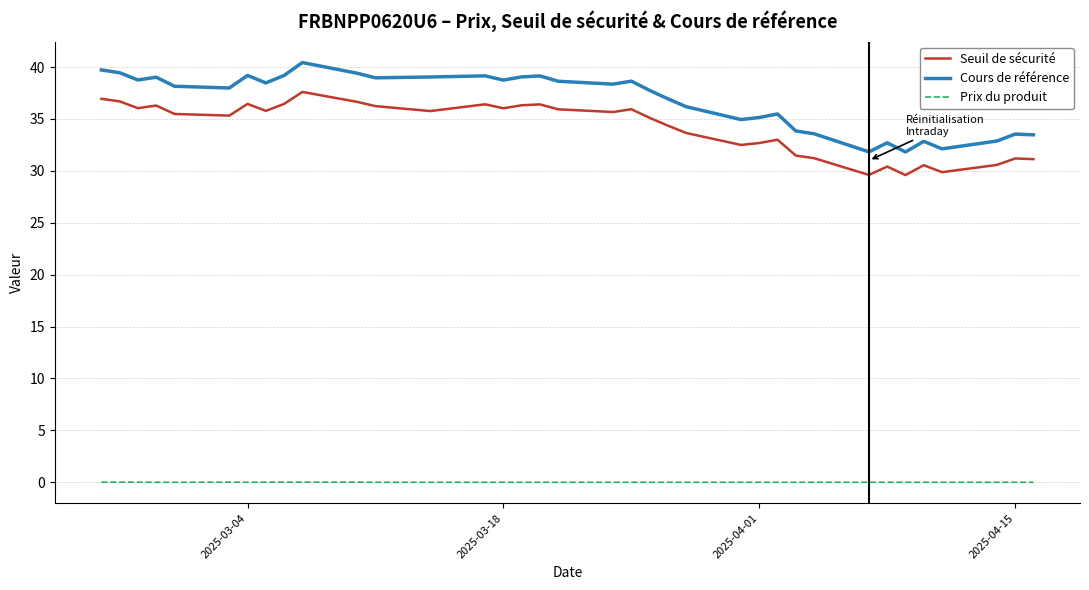

What is the lowest value of the Cours de référence series?

31.8